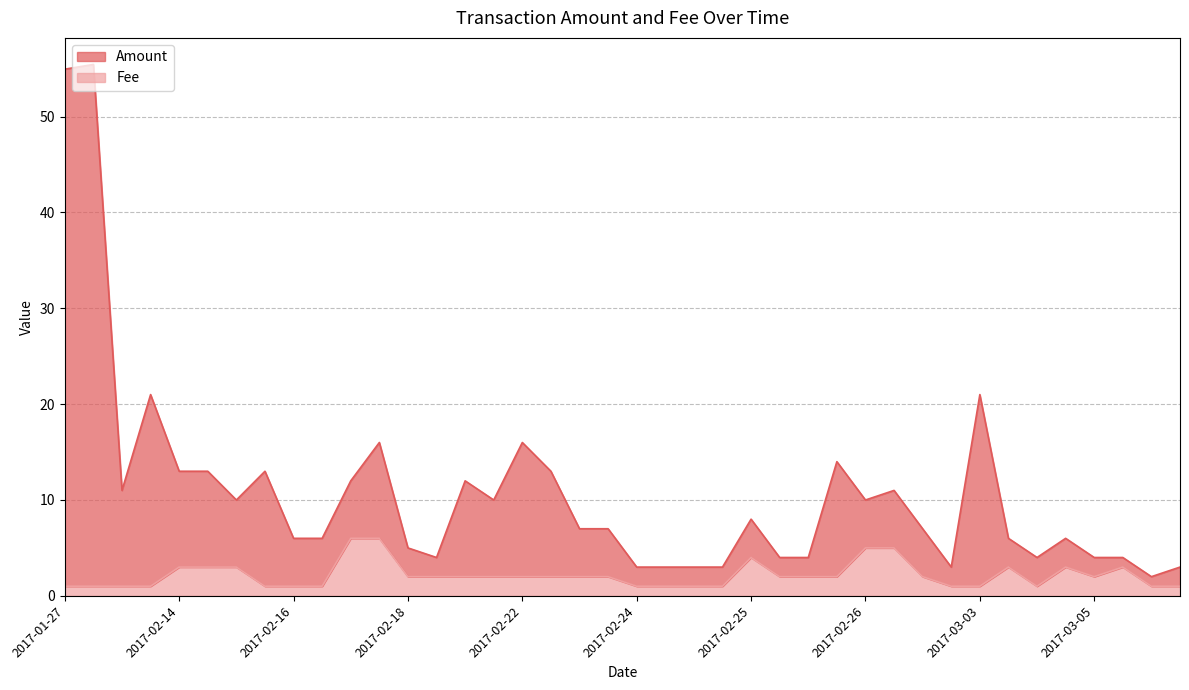

Which series has the largest total across all categories?

Amount